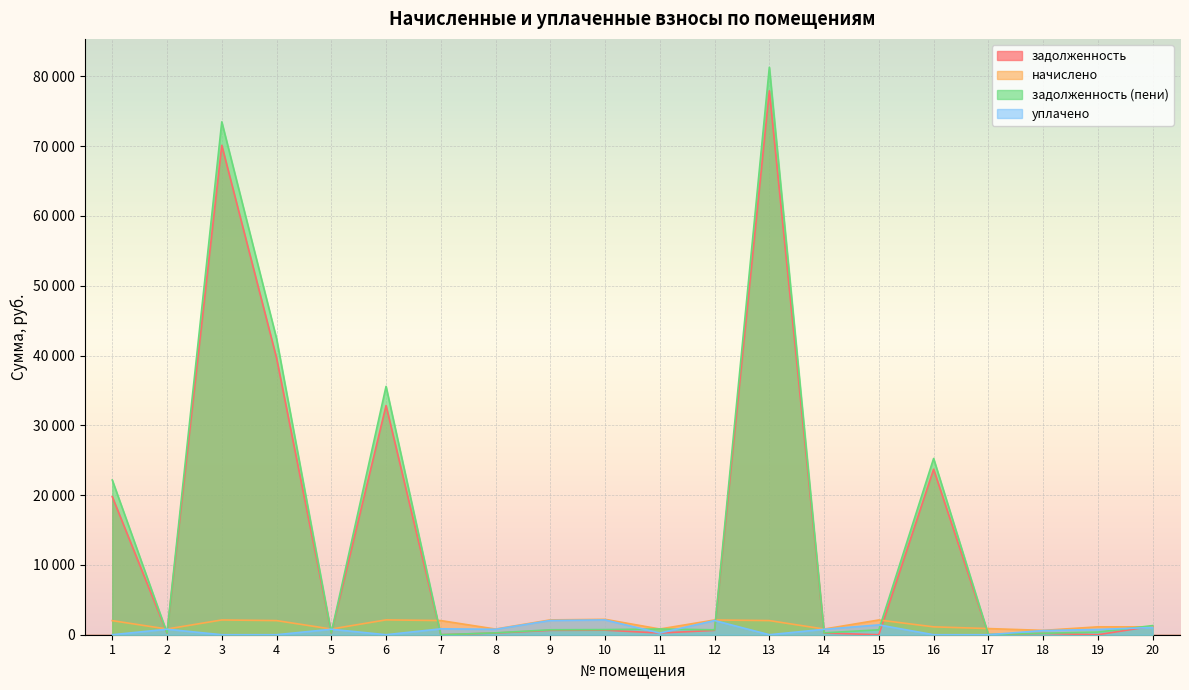

The уплачено series shows 753.8 at 9. True or false?

False